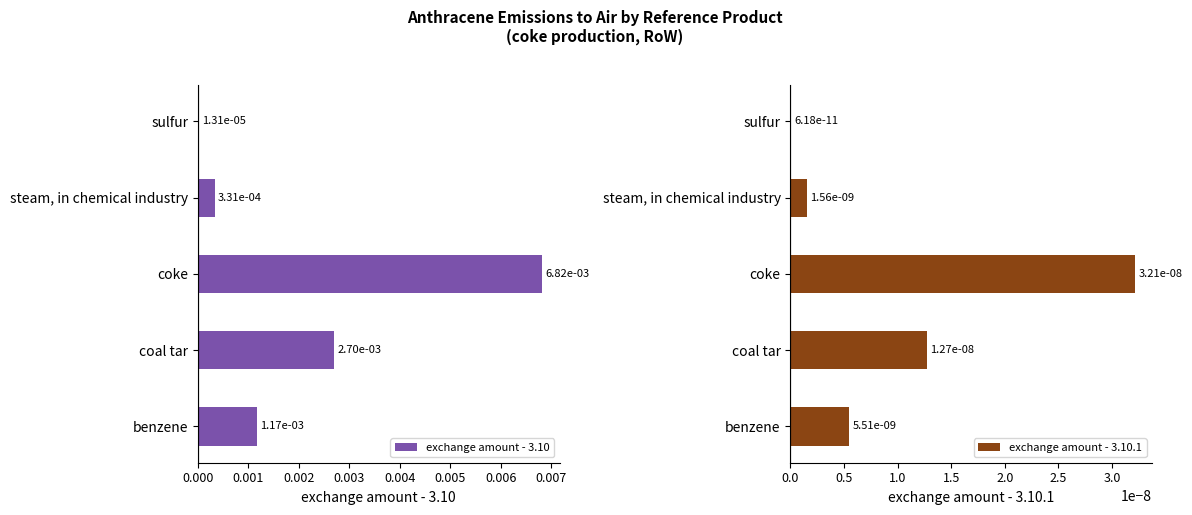

At which label does exchange amount - 3.10 reach its peak?

coke